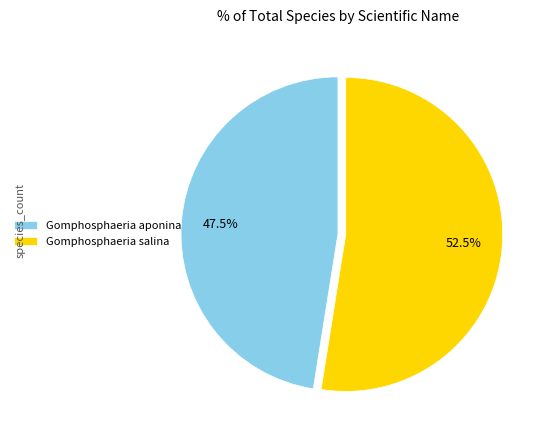

What percentage do Gomphosphaeria aponina and Gomphosphaeria salina together represent?

100.0%